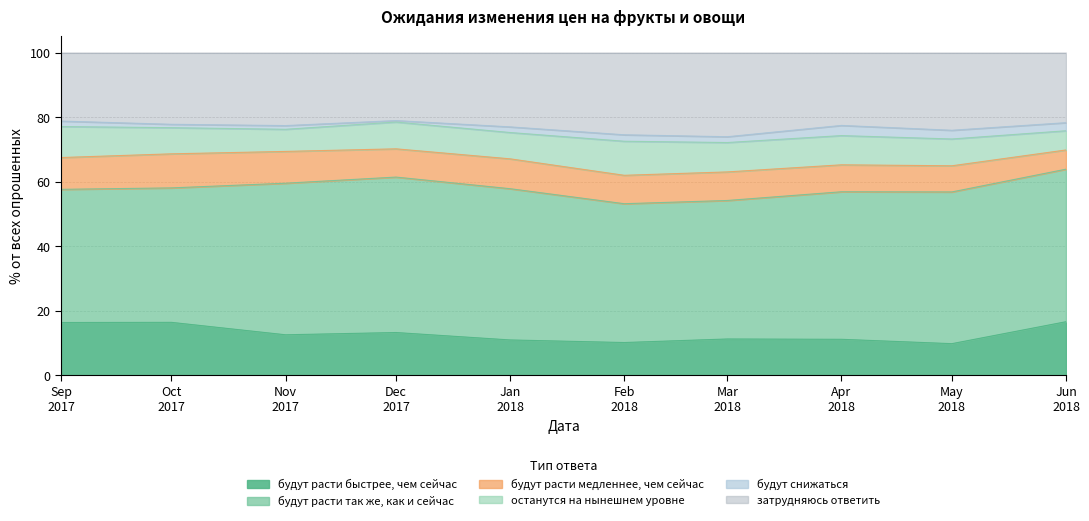

Which series has the largest total across all categories?

будут расти так же, как и сейчас